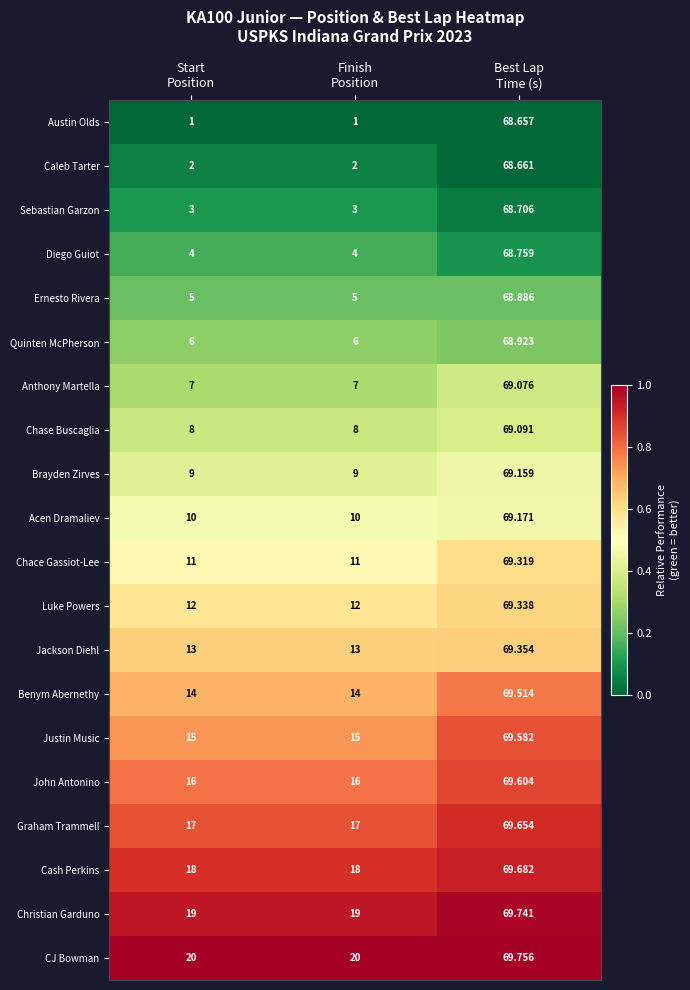

Rank the series by their maximum value, from lowest to highest.

Austin Olds, Caleb Tarter, Sebastian Garzon, Diego Guiot, Ernesto Rivera, Quinten McPherson, Anthony Martella, Chase Buscaglia, Brayden Zirves, Acen Dramaliev, Chace Gassiot-Lee, Luke Powers, Jackson Diehl, Benym Abernethy, Justin Music, John Antonino, Graham Trammell, Cash Perkins, Christian Garduno, CJ Bowman